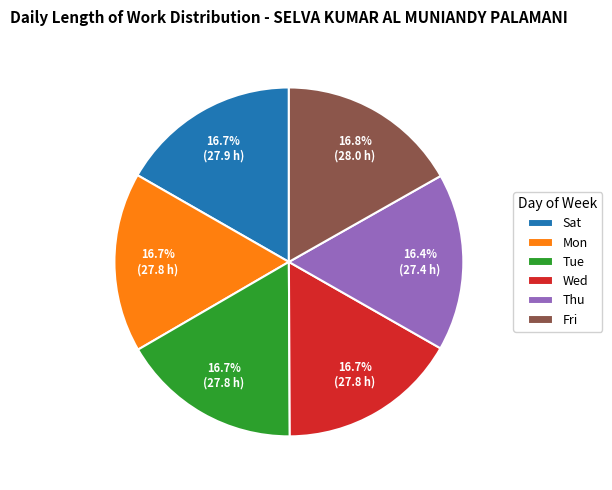

Does any single category account for the majority?

No